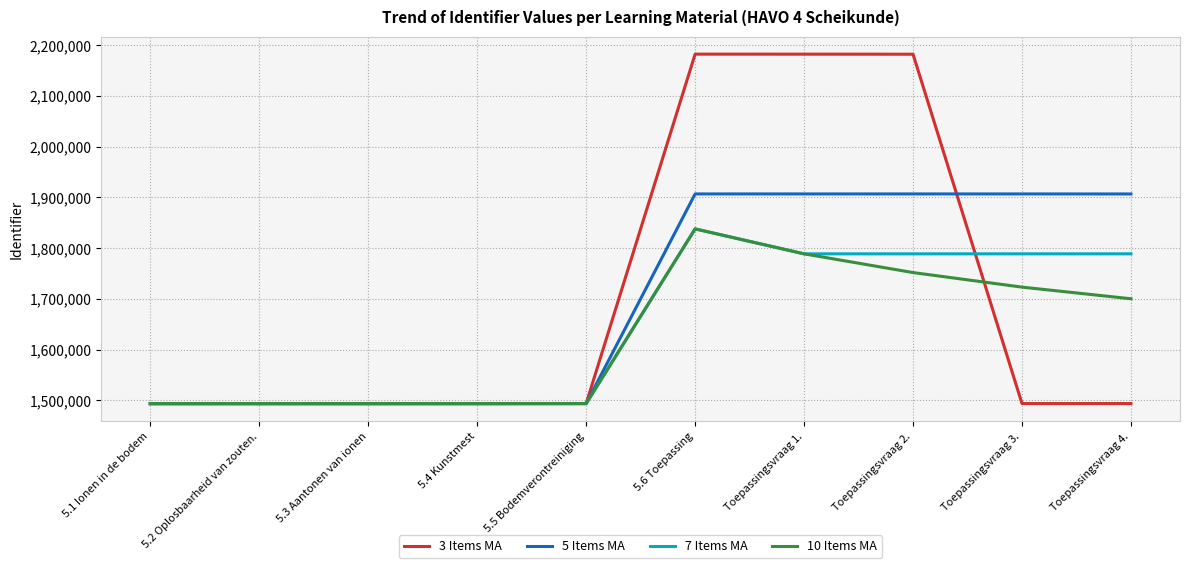

What is the difference between the 10 Items MA values at 5.6 Toepassing and 5.4 Kunstmest?

344218.6